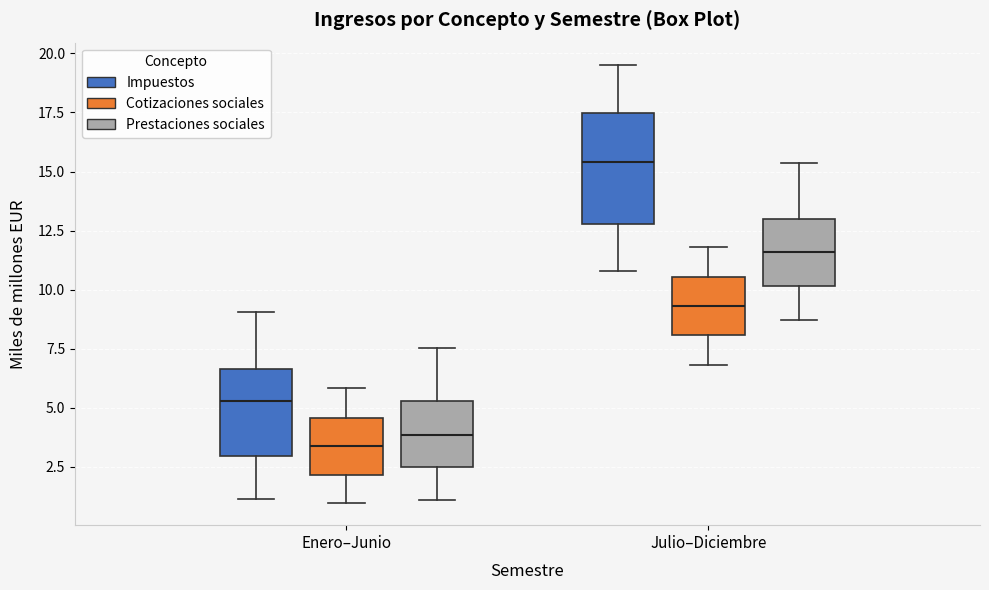

Which box is the tallest, from its lower edge to its upper edge?

Julio–Diciembre (Impuestos)